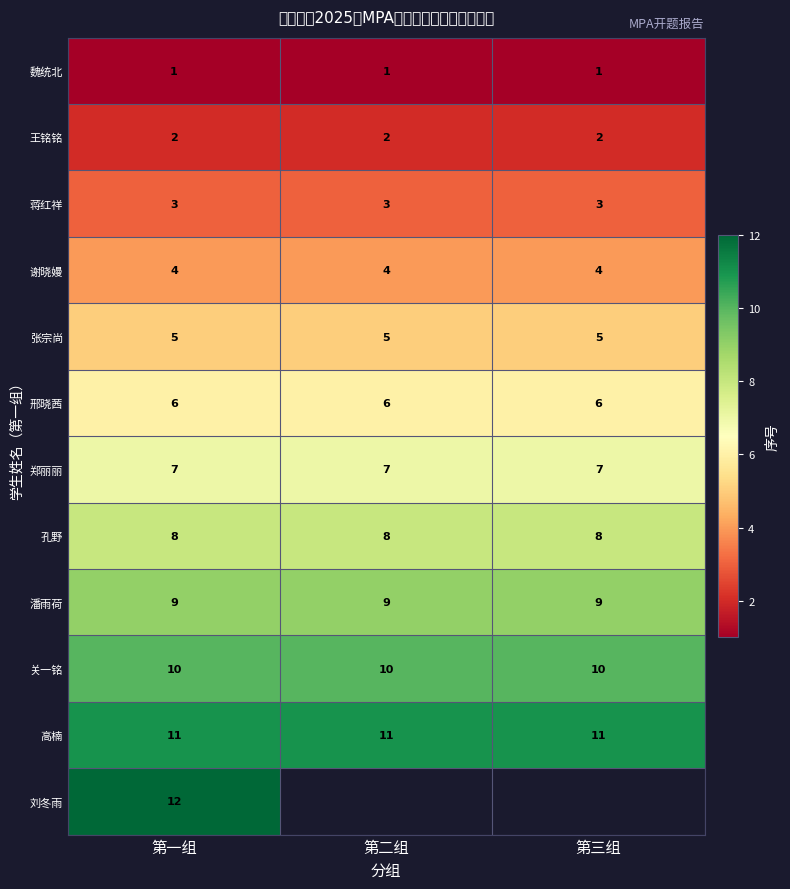

The 高楠 series shows 15.7 at 第二组. True or false?

False